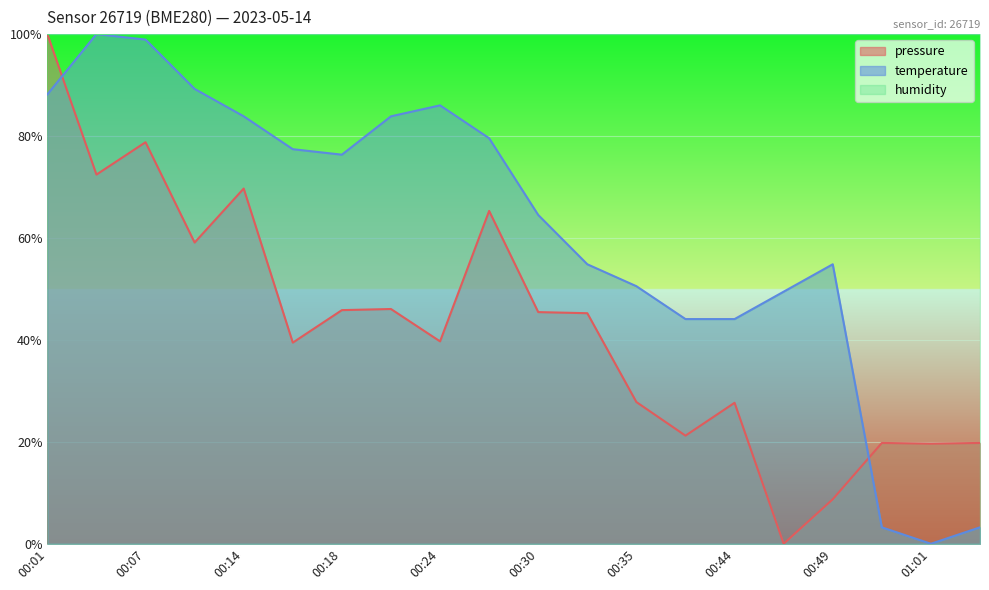

How many data points in pressure are above 45?

10